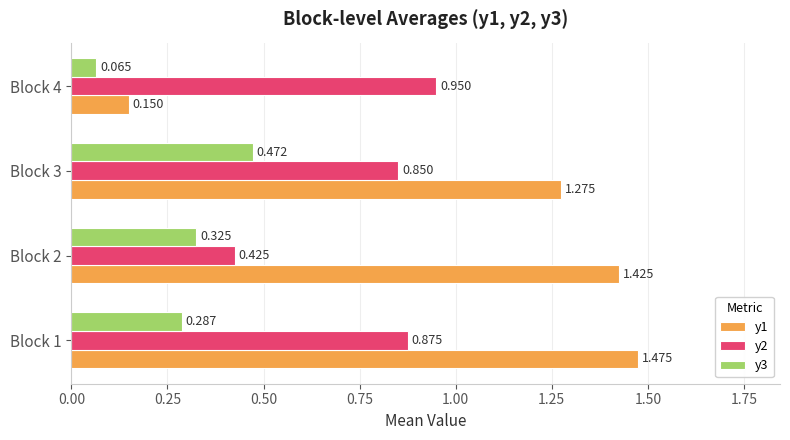

Rank the series by their maximum value, from lowest to highest.

y3, y2, y1